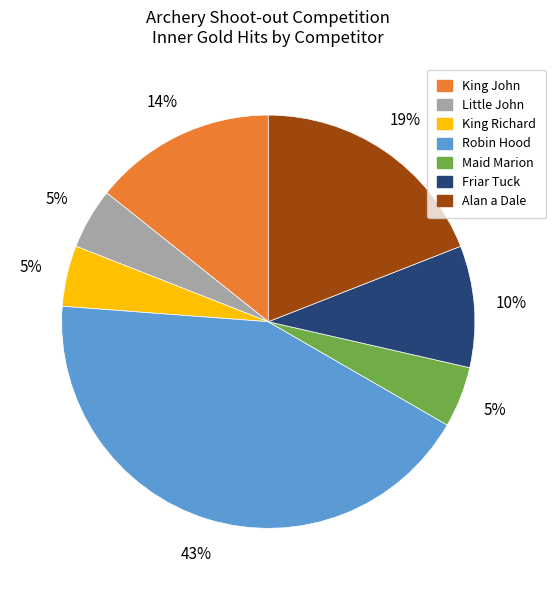

To the nearest percent, what is the average slice percentage?

14%